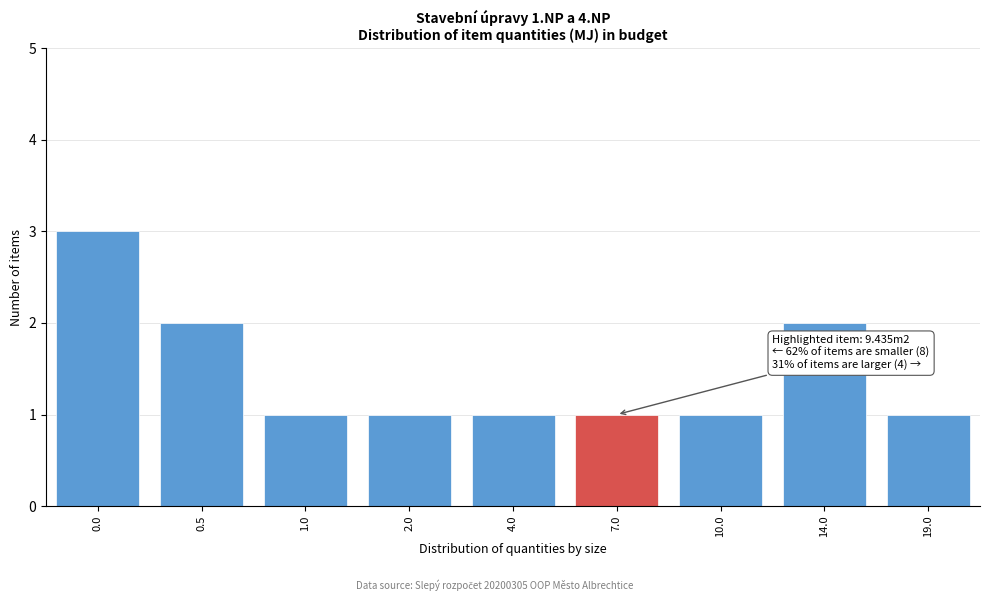

Reading right to left, transcribe all the data shown in this chart.

19.0=1	14.0=2	10.0=1	7.0=1	4.0=1	2.0=1	1.0=1	0.5=2	0.0=3